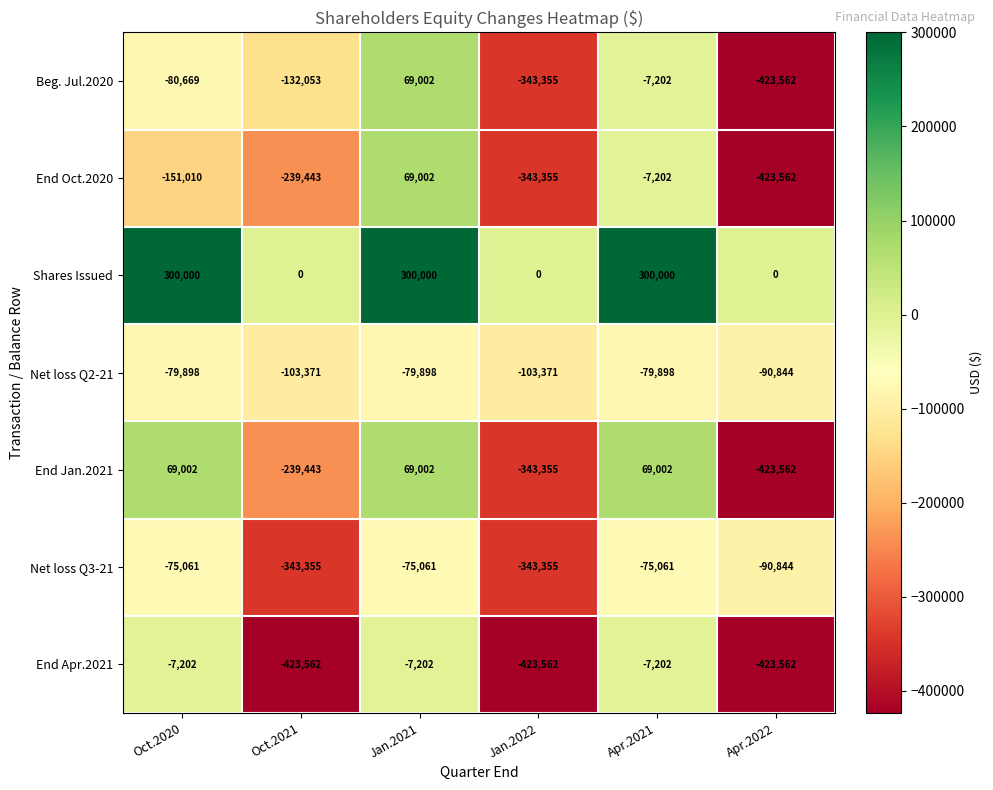

What is the difference between the second highest and second lowest values in the Net loss Q3-21 series?

268294